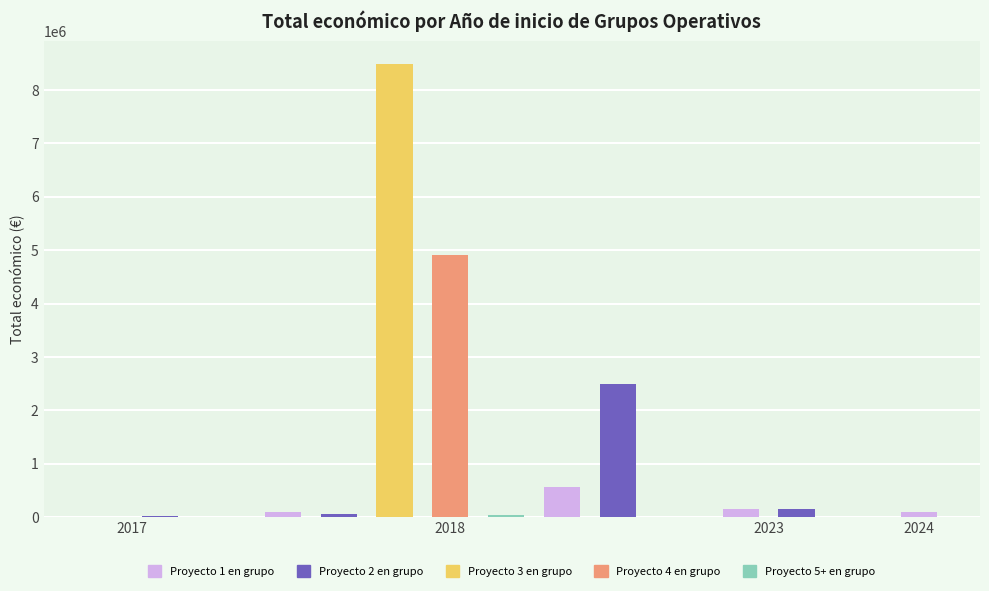

Which has a higher value, 2017 or 2023?

2023